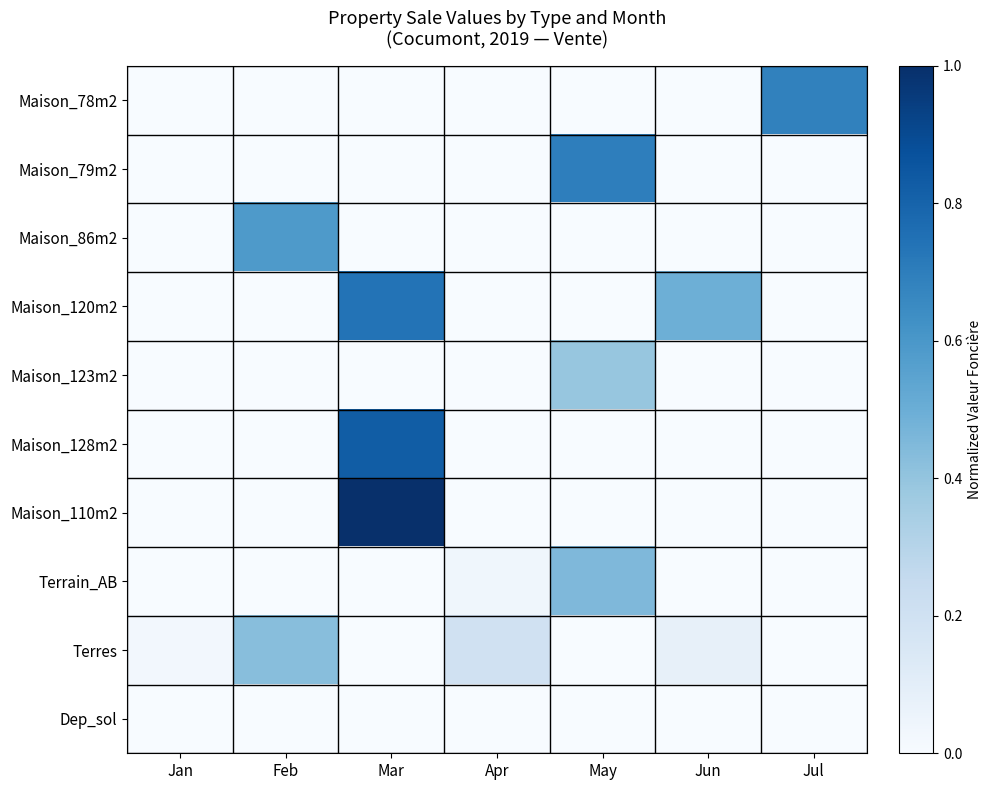

Which category has the lowest value across all series?

Jan